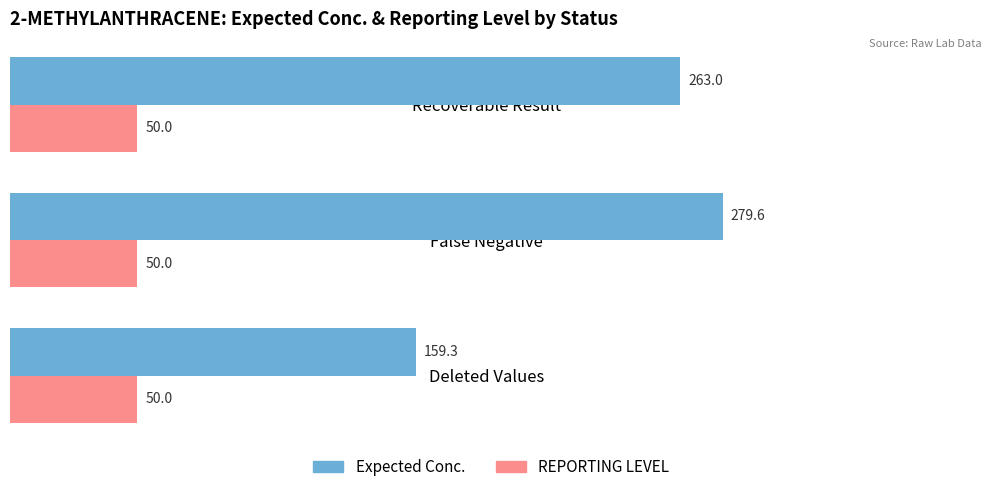

What is the difference between the highest and lowest values at Recoverable Result?

213.0